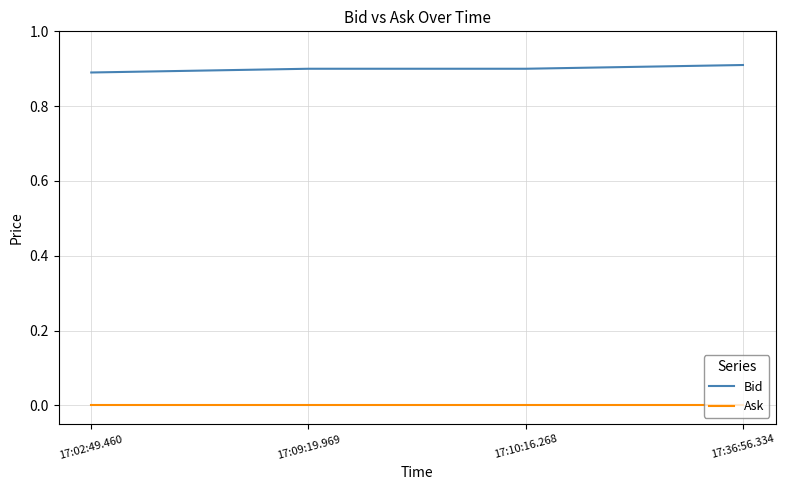

List the series in order of their overall mean, lowest first.

Ask, Bid